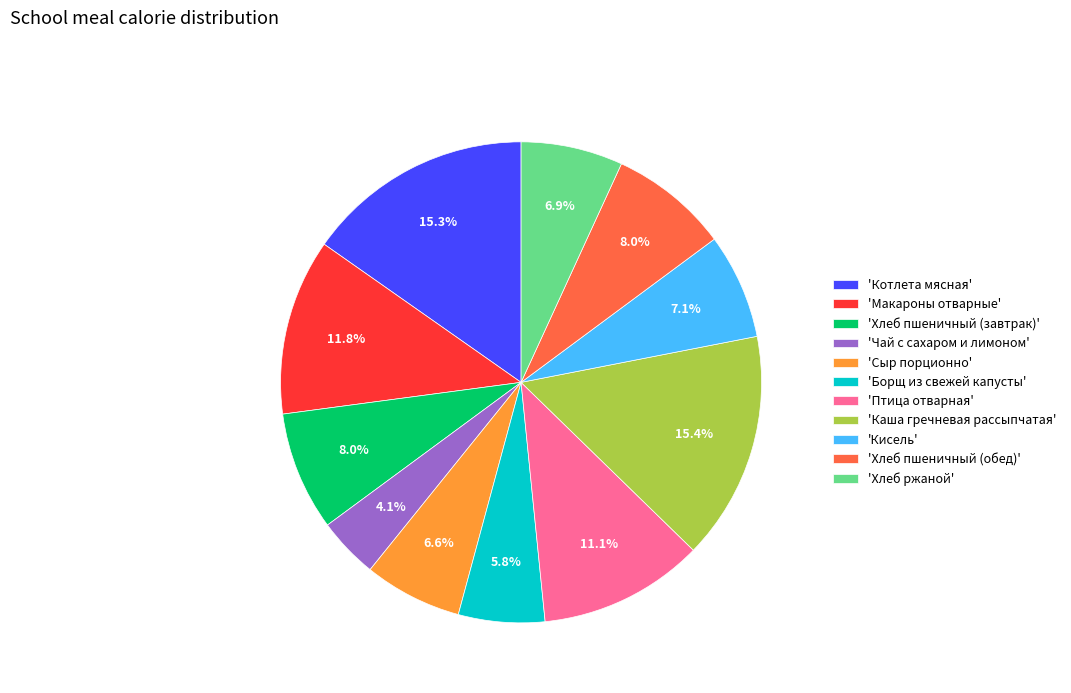

How many segments does this pie chart have?

11